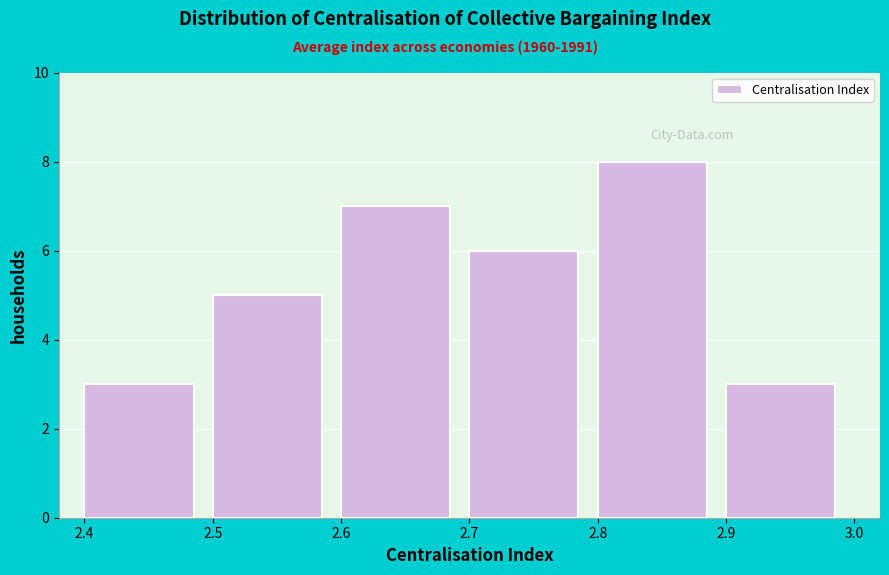

What is the height of the bar covering 2.4 to 2.5 on the x-axis? The values are not printed on the chart, so give them approximately, as read against the axis.

3